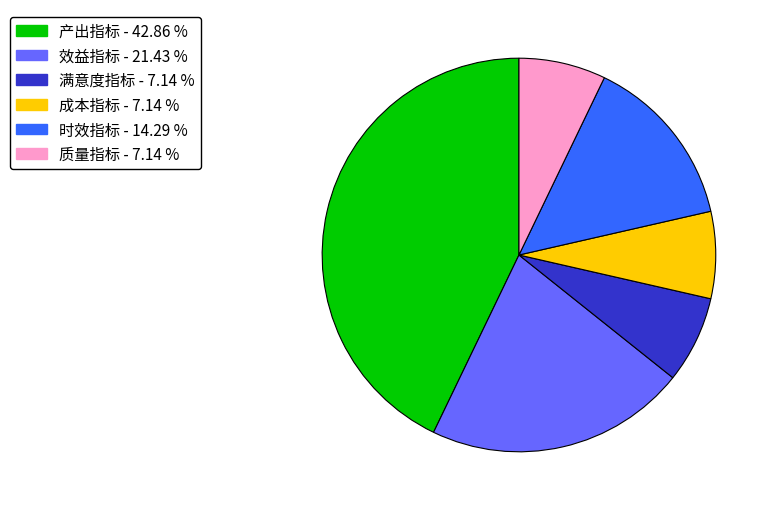

Does any single category account for the majority?

No